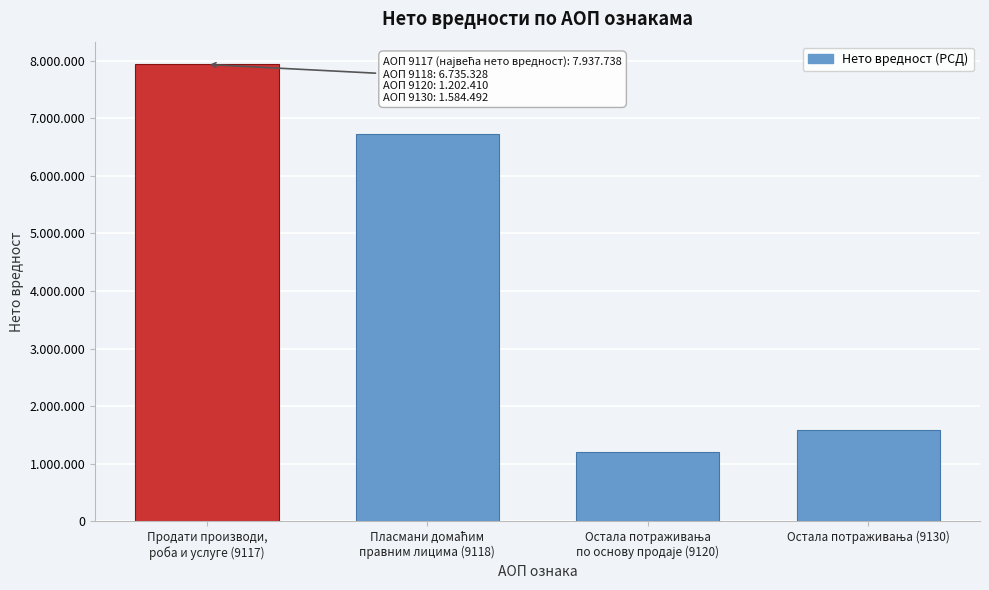

Does the chart contain any negative values?

No